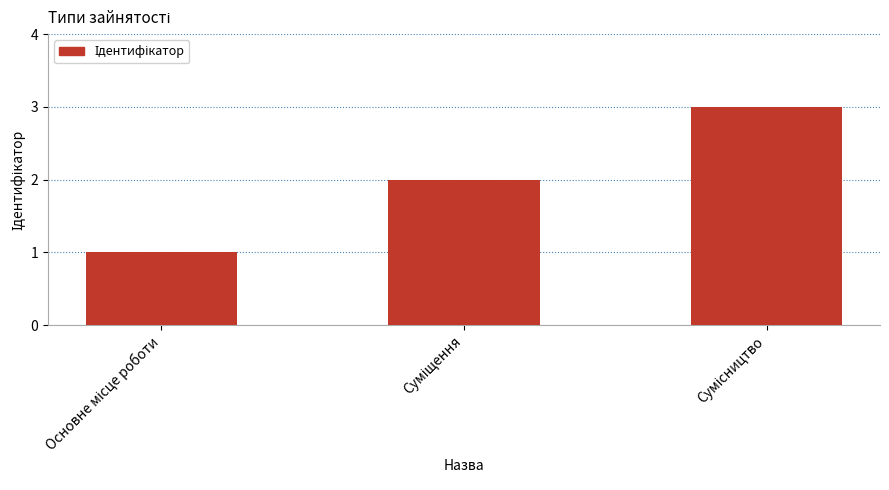

What is the greatest value displayed?

3